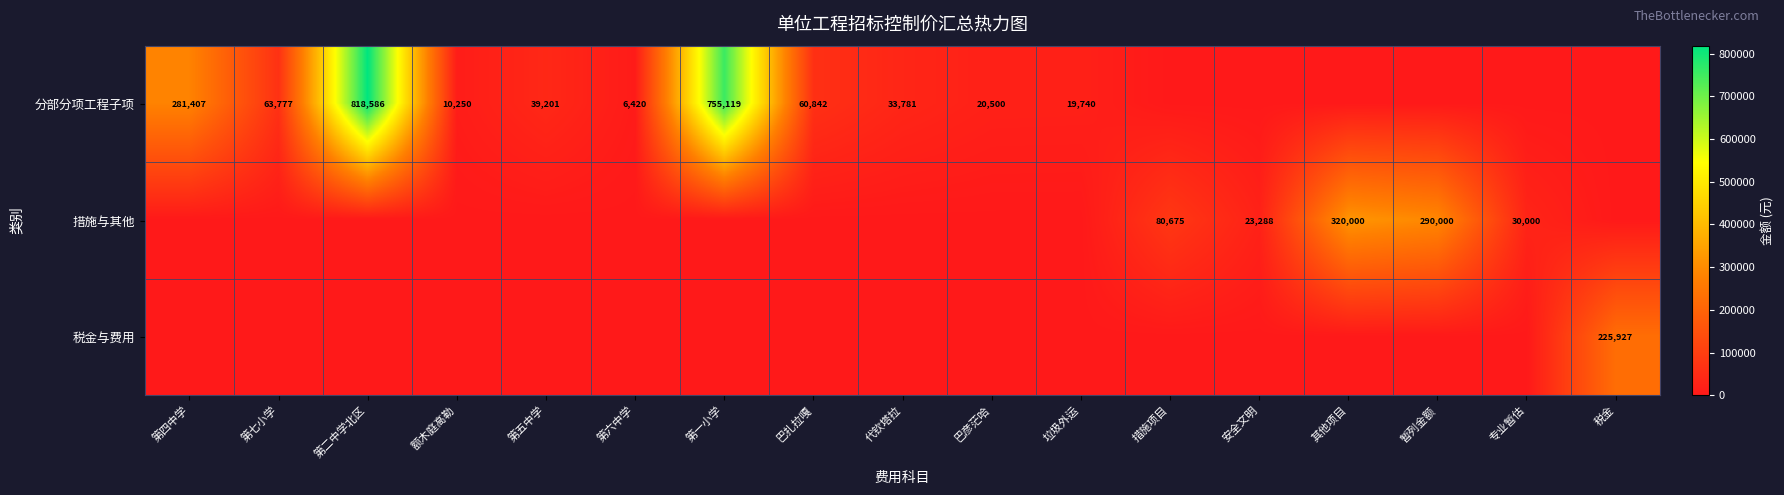

Is it true that 分部分项工程子项 equals 29997 at 巴扎拉嘎?

False